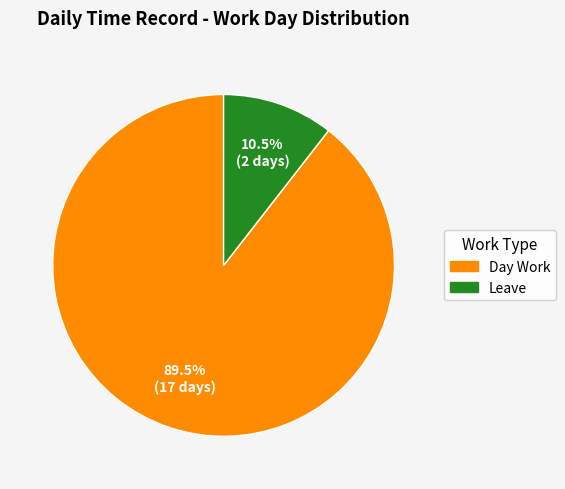

Is there any slice that represents more than half of the pie?

Yes